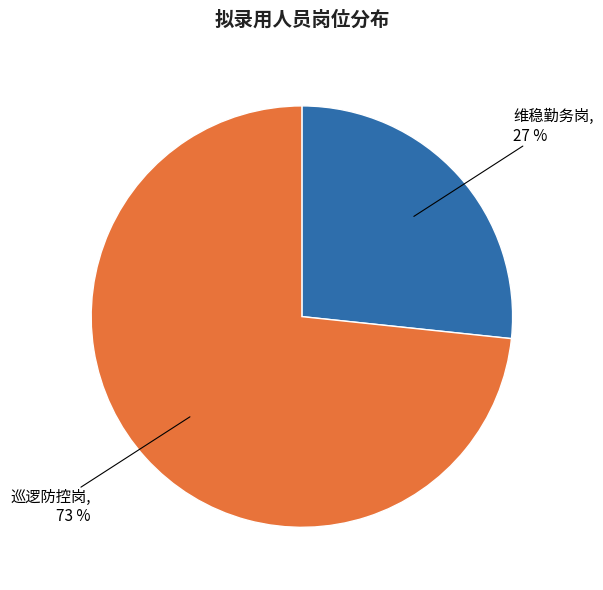

To the nearest percent, what is the average slice percentage?

50%